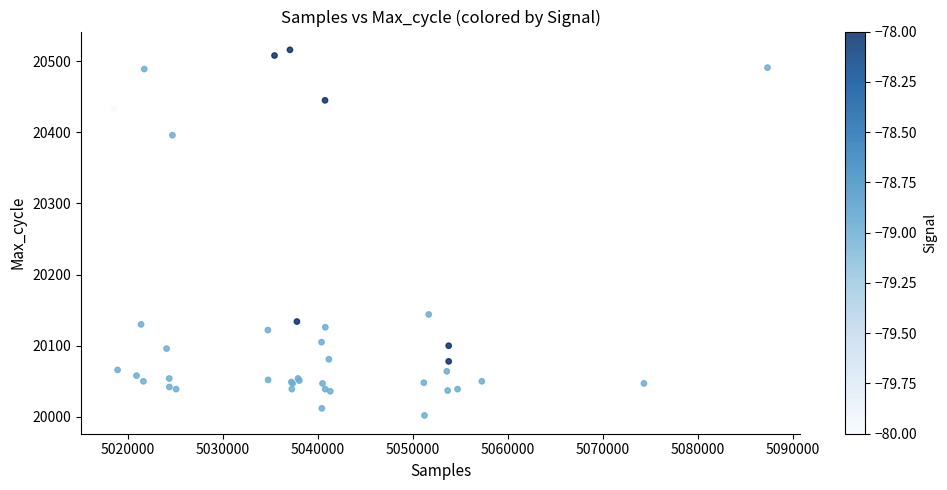

What Y value in the scatter plot is closest to 20259?

20144